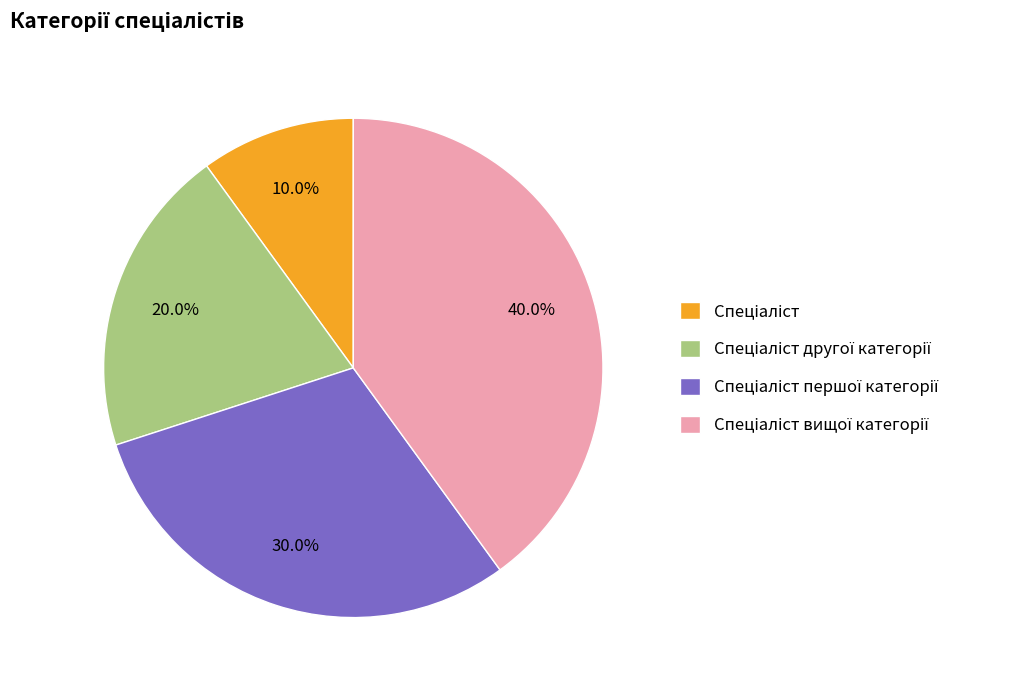

Is there a majority slice in this chart?

No